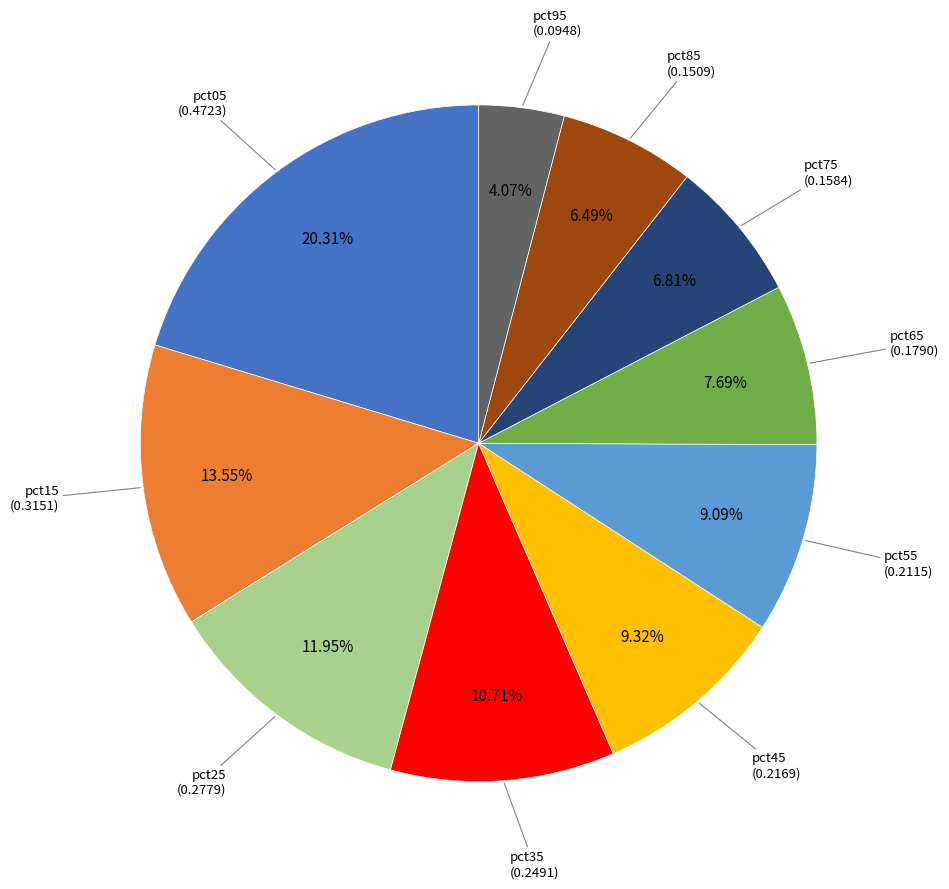

Does any single category account for the majority?

No